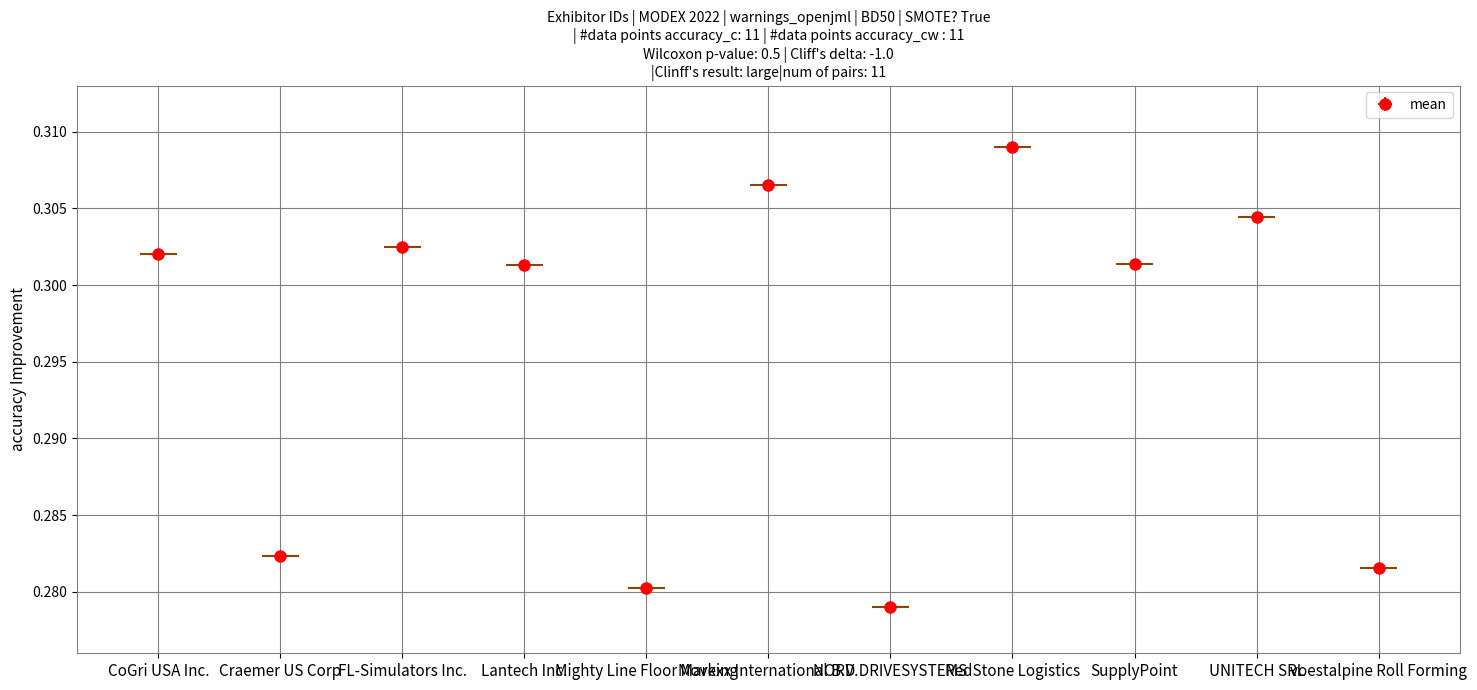

List the labels in order of value, largest first.

RedStone Logistics, Movexx International B.V., UNITECH SRL, FL-Simulators Inc., CoGri USA Inc., SupplyPoint, Lantech Inc., Craemer US Corp, voestalpine Roll Forming, Mighty Line Floor Marking, NORD DRIVESYSTEMS